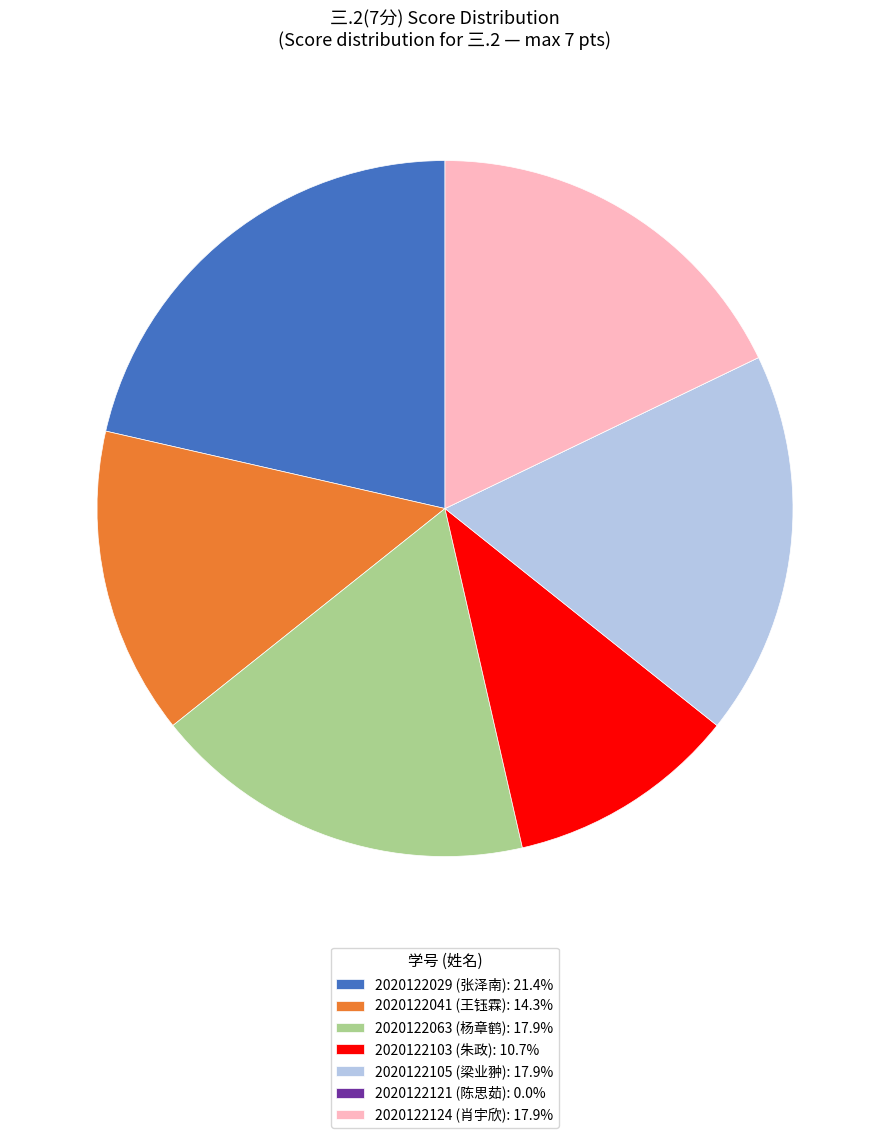

Does any single category account for the majority?

No